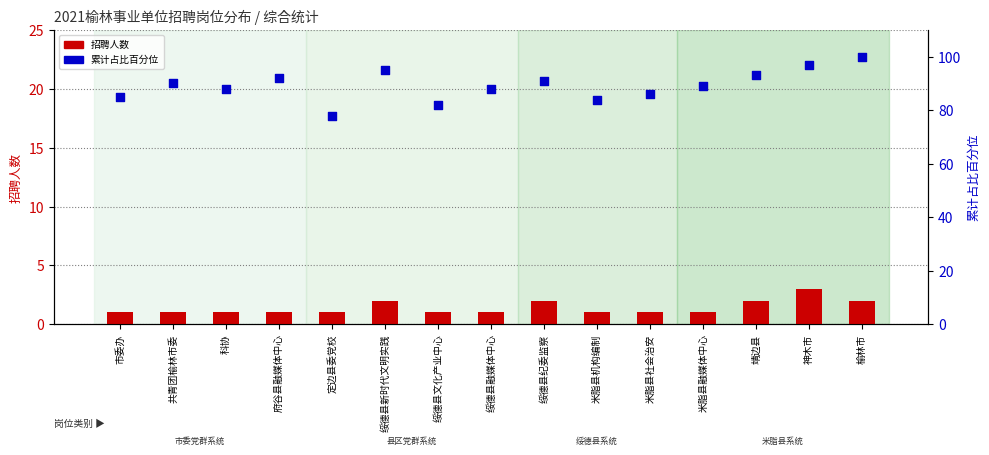

Which series has the widest spread of Y values?

累计占比百分位